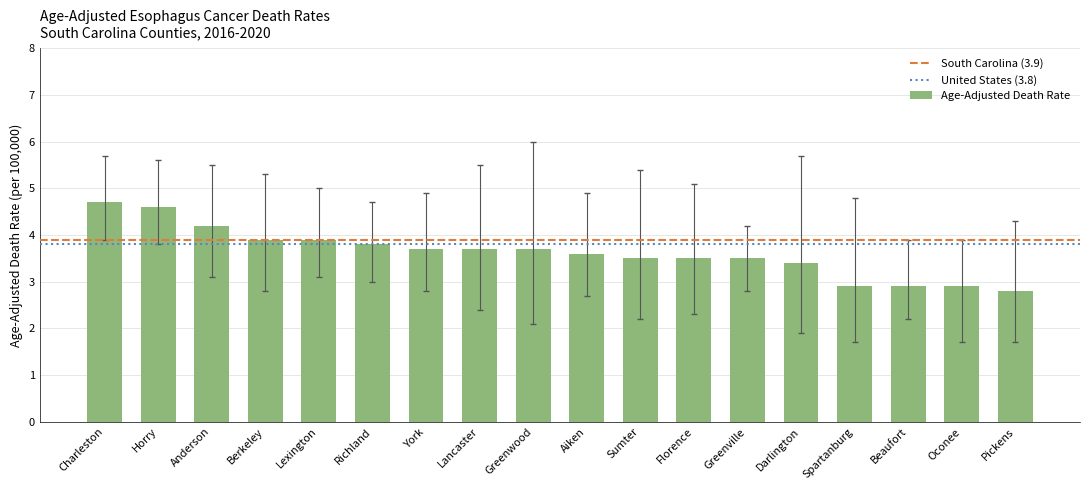

Approximately how many times larger is the value at York compared to Sumter?

1.1